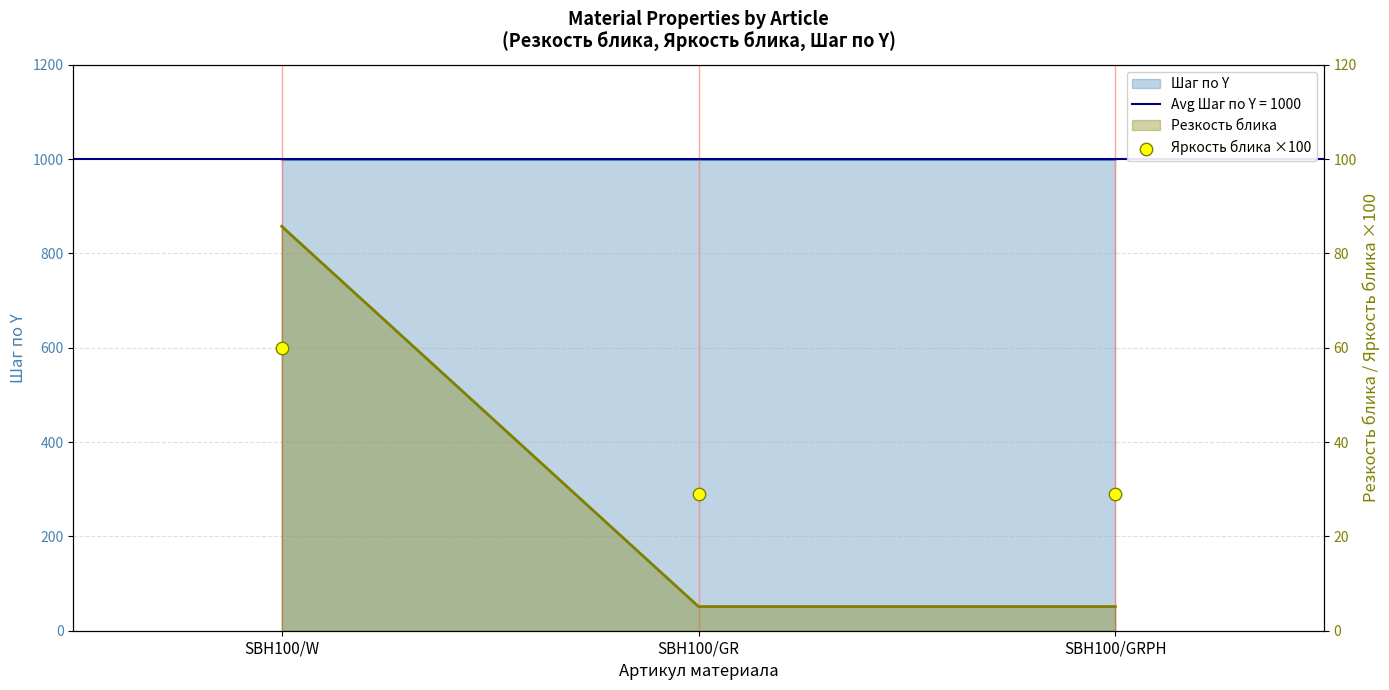

Which has a higher value, SBH100/GR or SBH100/GRPH?

SBH100/GR